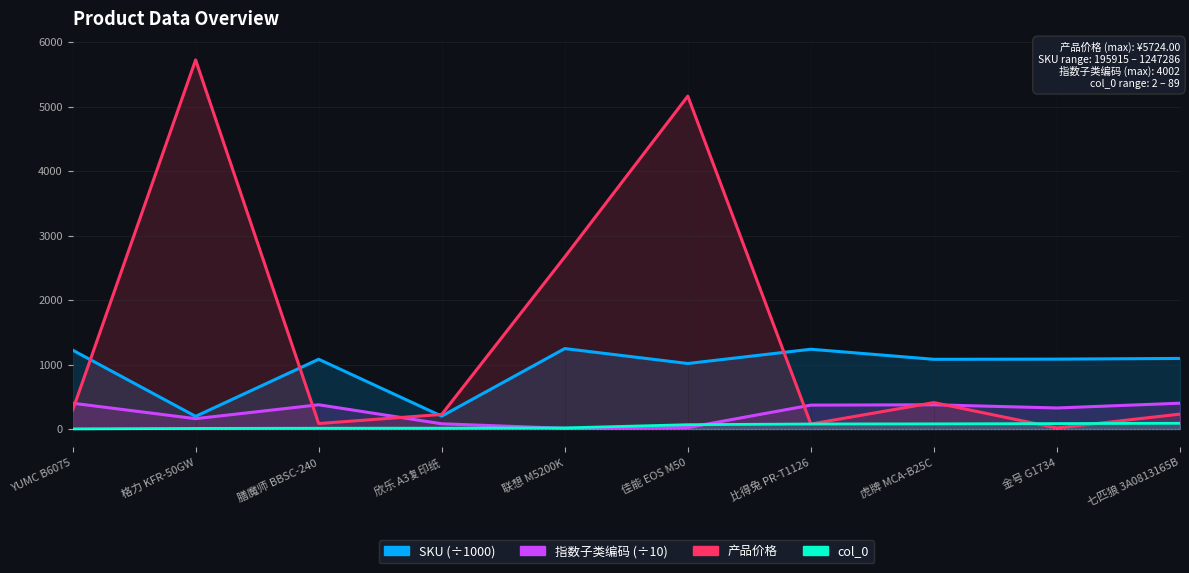

True or false: col_0 and SKU cross at least once.

False